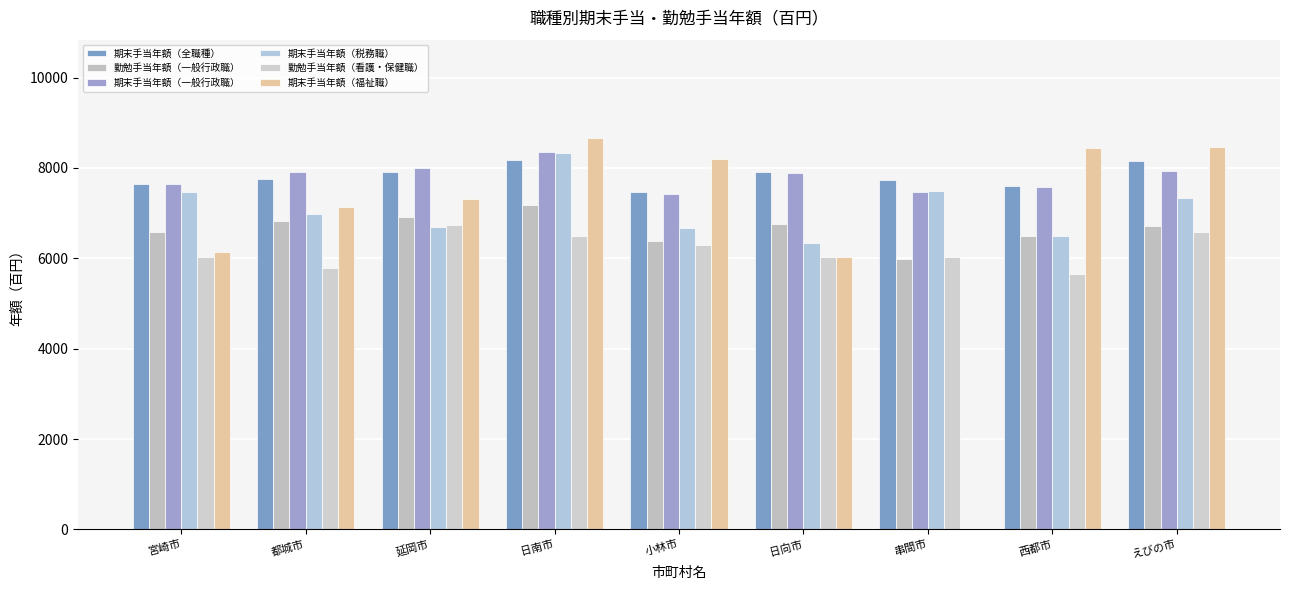

Is the value of 勤勉手当年額（一般行政職） at 日向市 greater than the value of 期末手当年額（税務職） at 西都市?

Yes